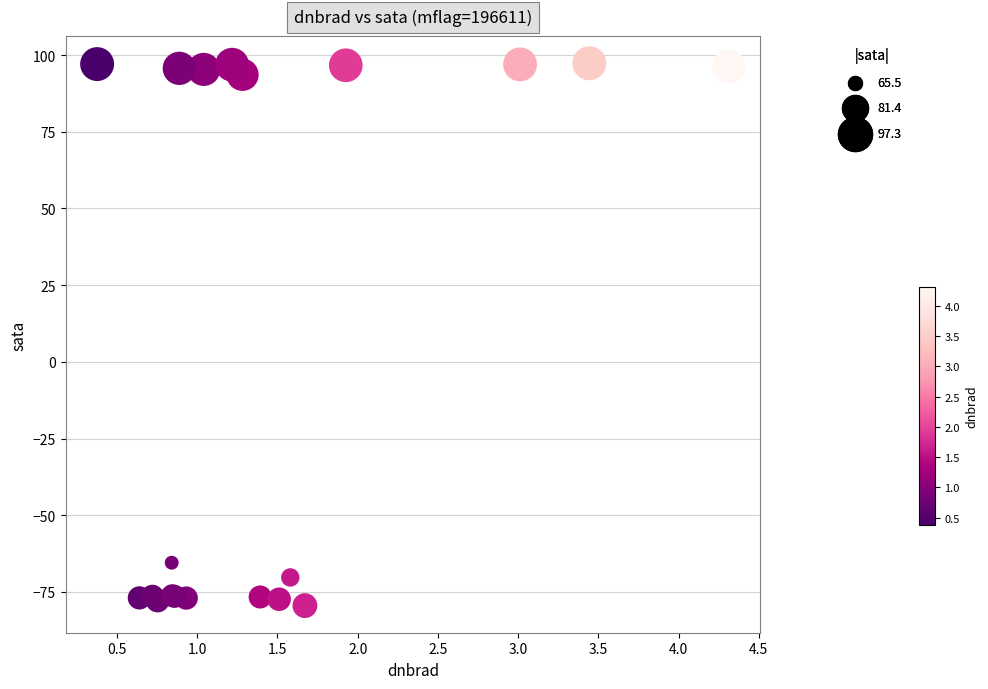

What Y value in the scatter plot is closest to 8?

-65.5